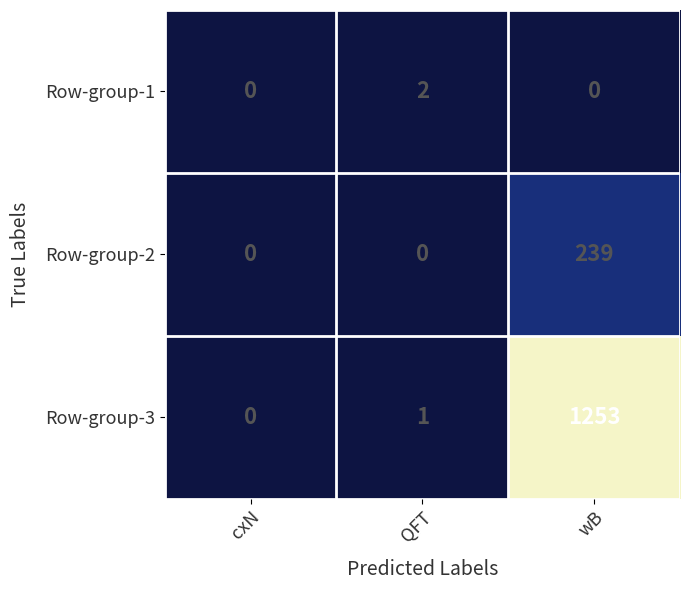

At which label is Row-group-3 closest to 626?

QFT